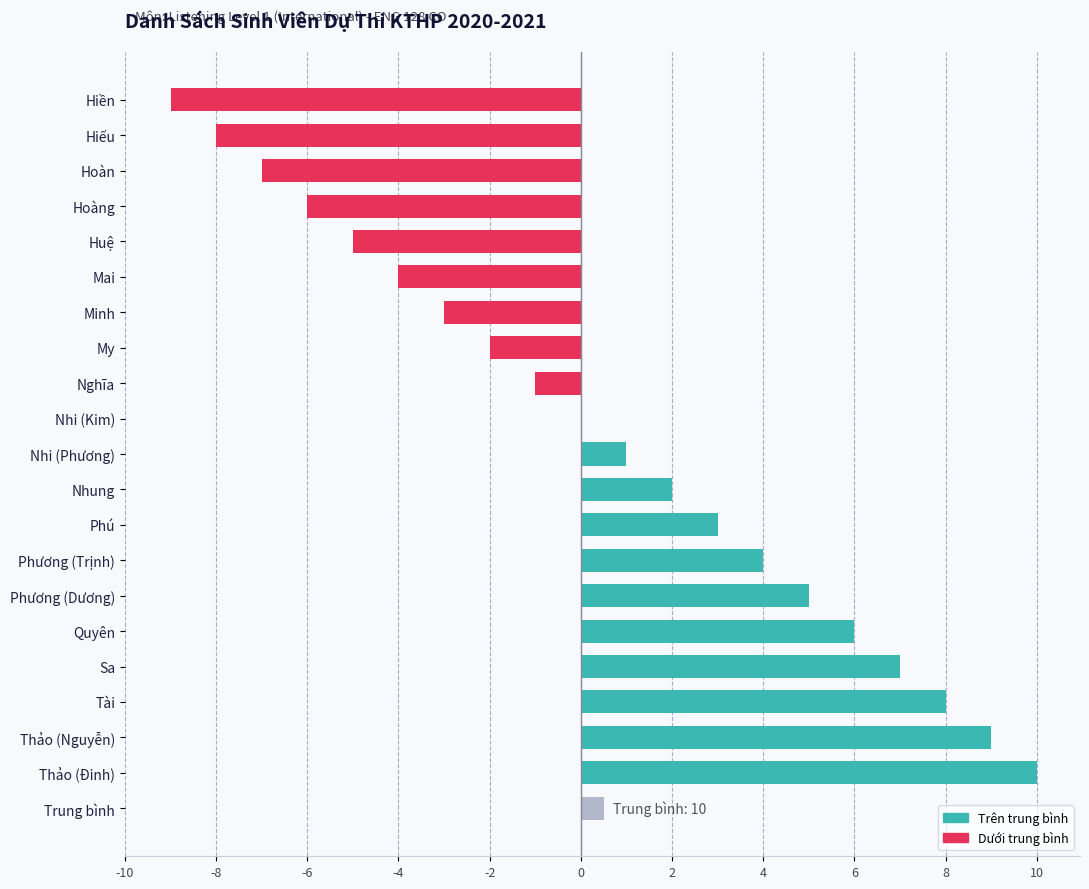

Reading right to left, extract all data points from this chart.

10	9	8	7	6	5	4	3	2	1	0	-1	-2	-3	-4	-5	-6	-7	-8	-9